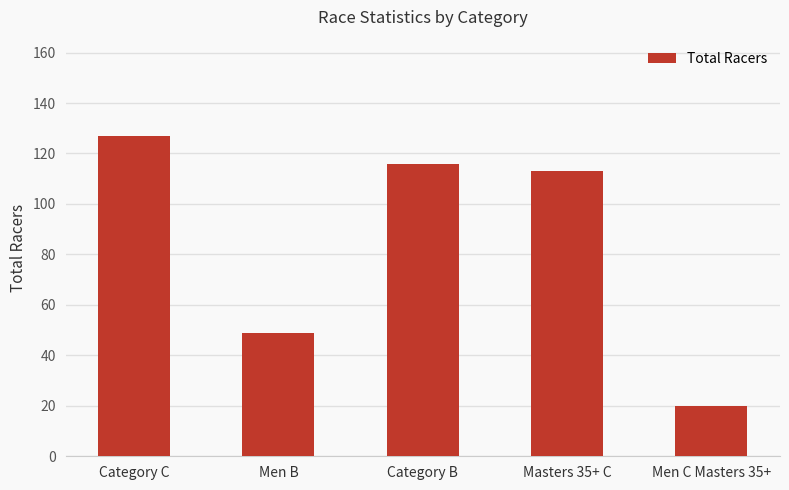

Reading left to right, extract all data points from this chart.

Category C=127	Men B=49	Category B=116	Masters 35+ C=113	Men C Masters 35+=20